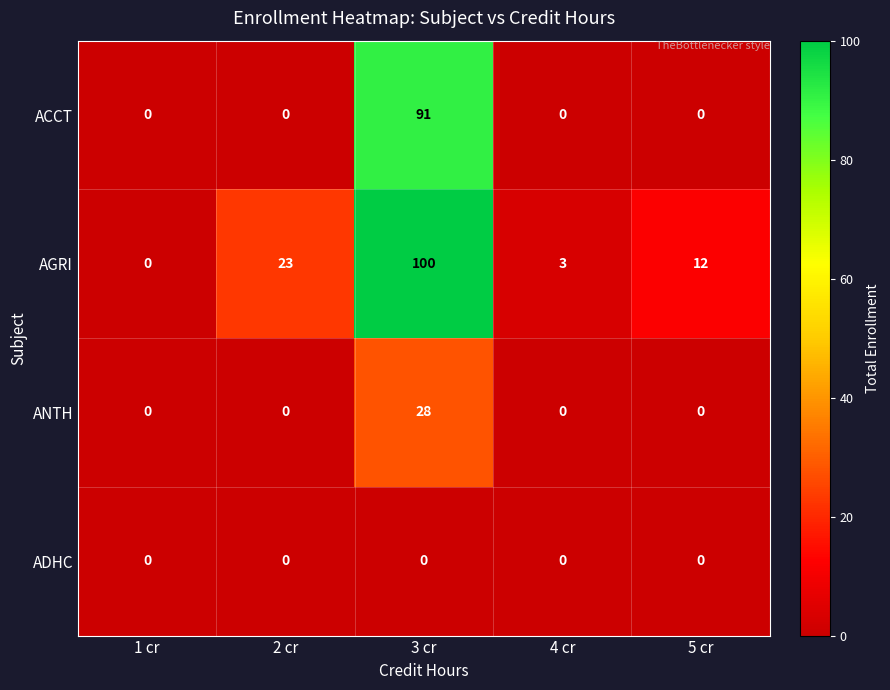

At which category does the chart reach its peak across all series?

3 cr